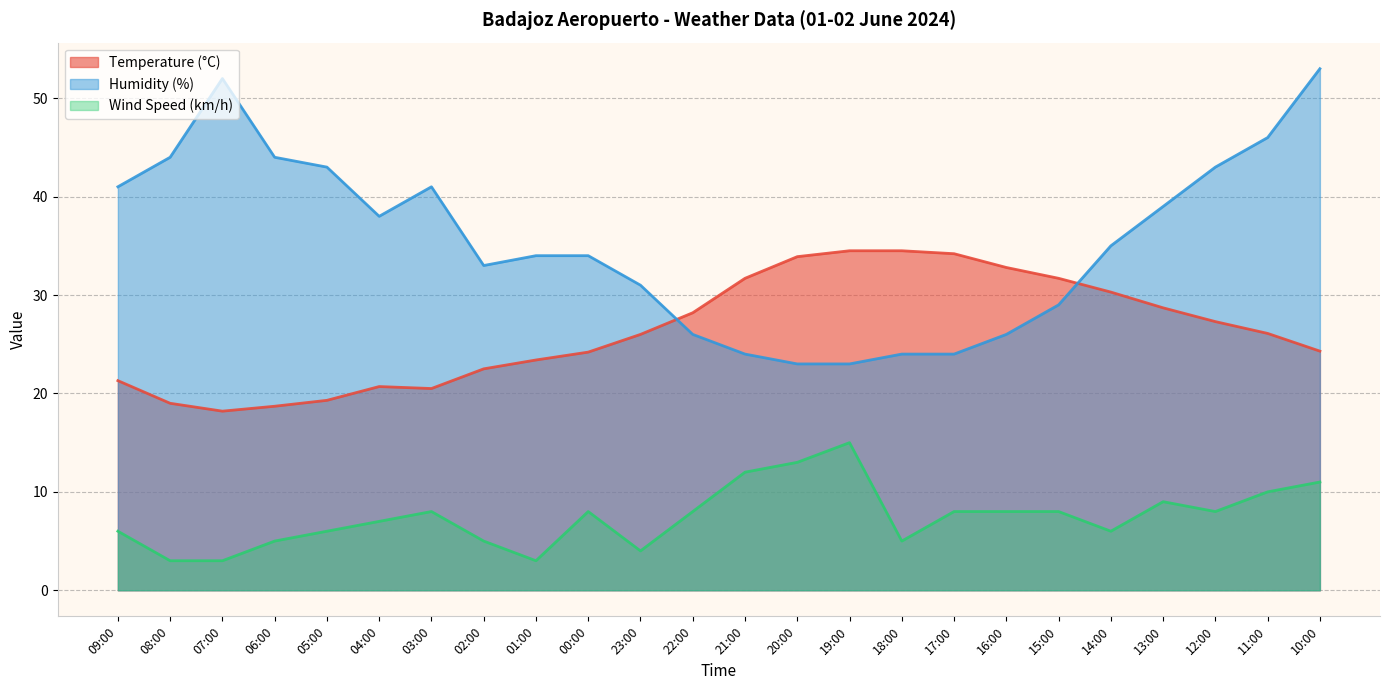

How many values in the Temperature (°C) series are below 26?

11